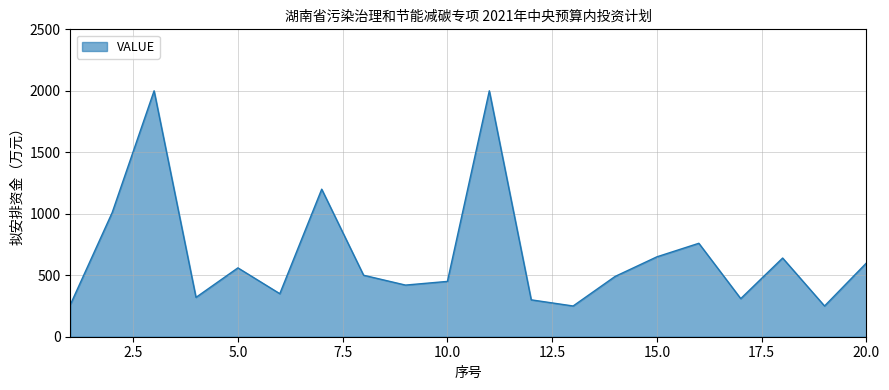

What is the maximum value shown in the chart?

2000